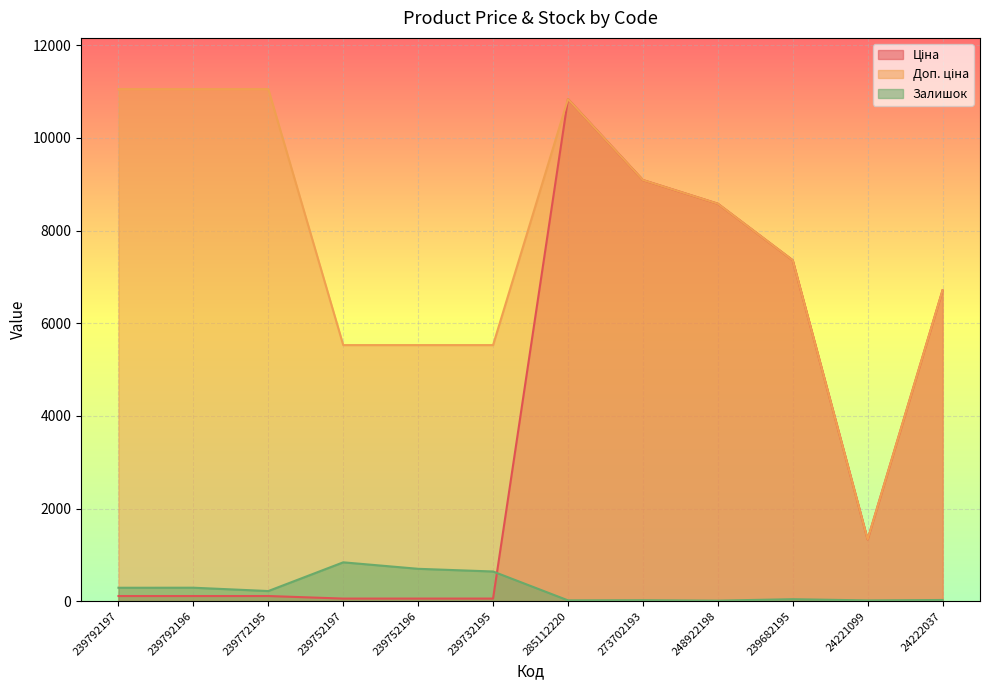

What is the minimum value for Ціна?

55.3